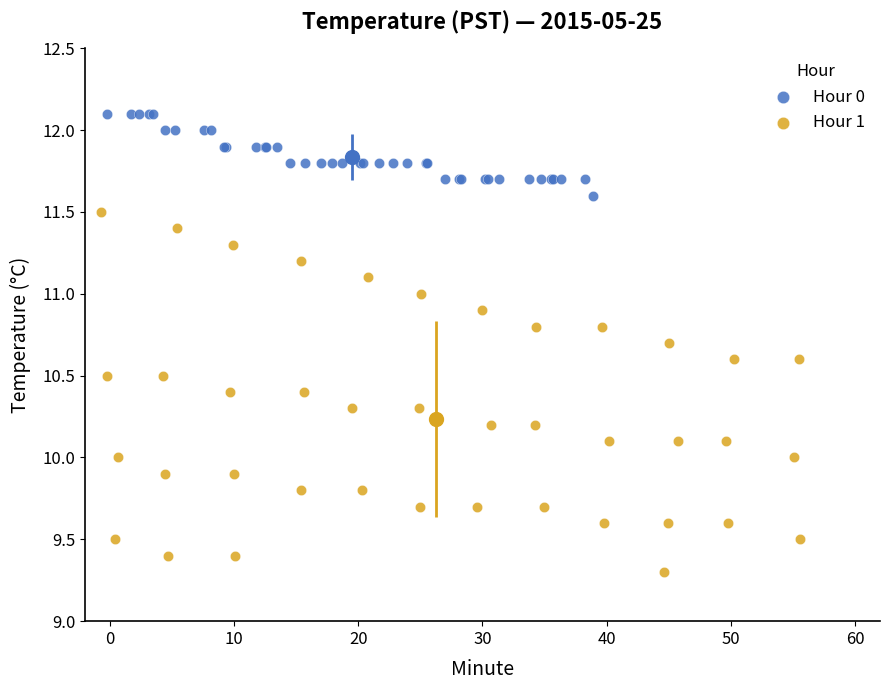

Which series contains the highest Y value?

Hour 0